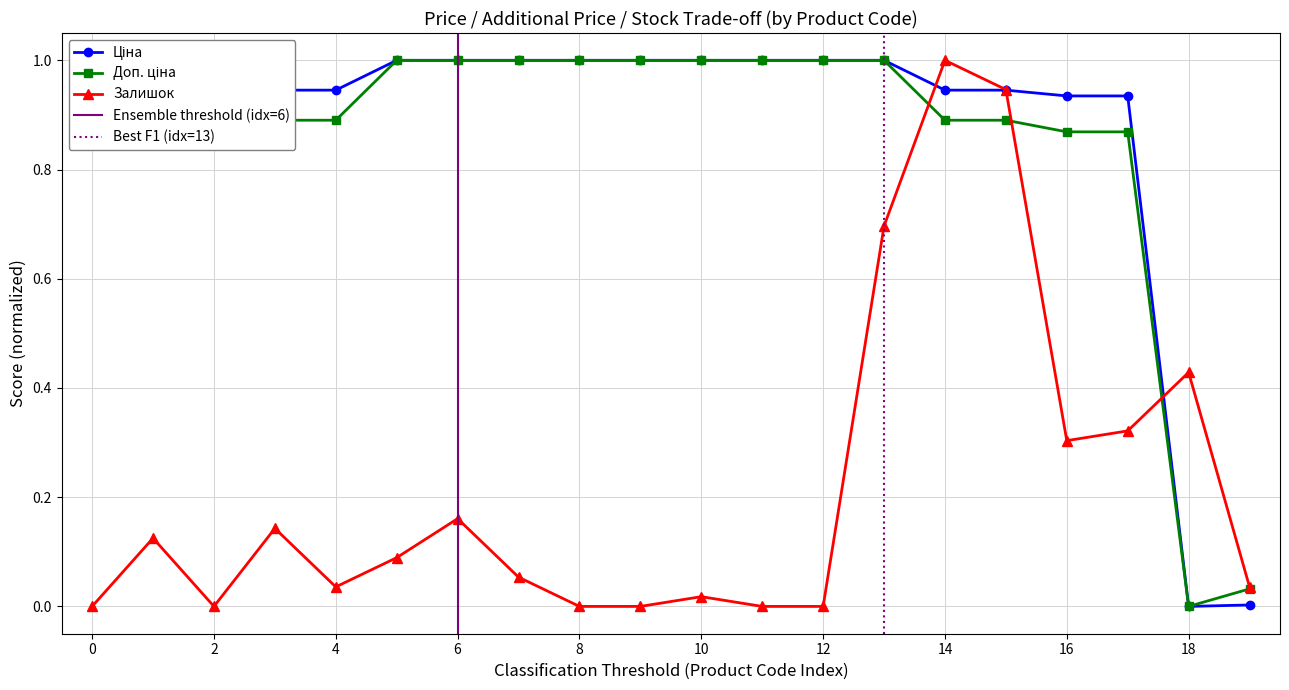

Is it true that Залишок equals 0.1 at 6?

False